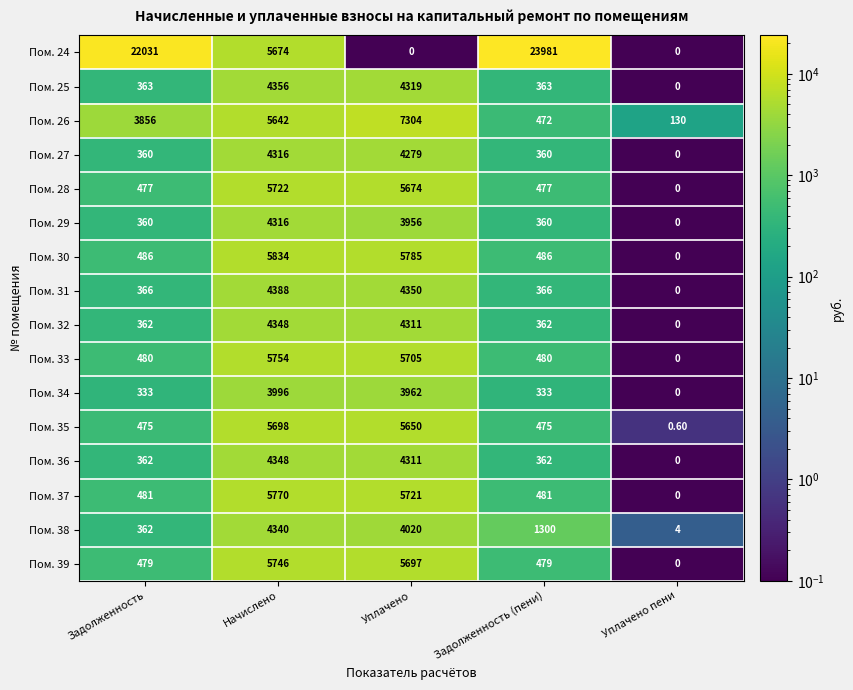

Which category has the lowest value in the Пом. 36 series?

Уплачено пени